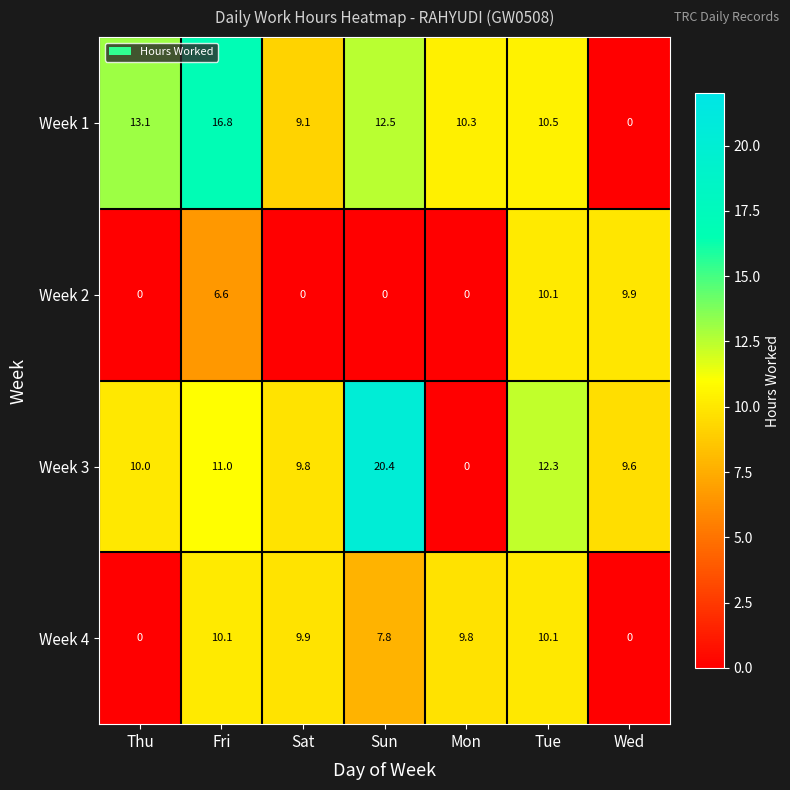

Is it true that Week 1 equals 21.3 at Sun?

False